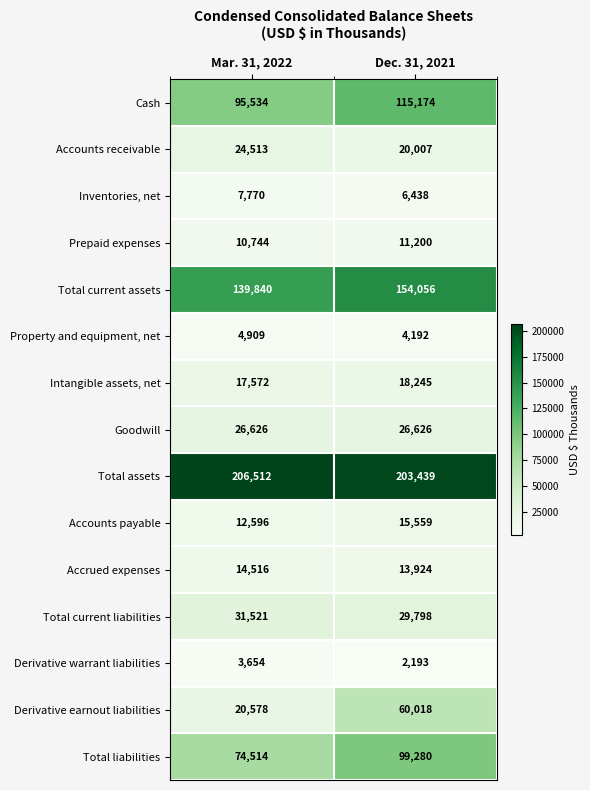

What is the approximate value of Total assets at Mar. 31, 2022, to the nearest 50?

206500